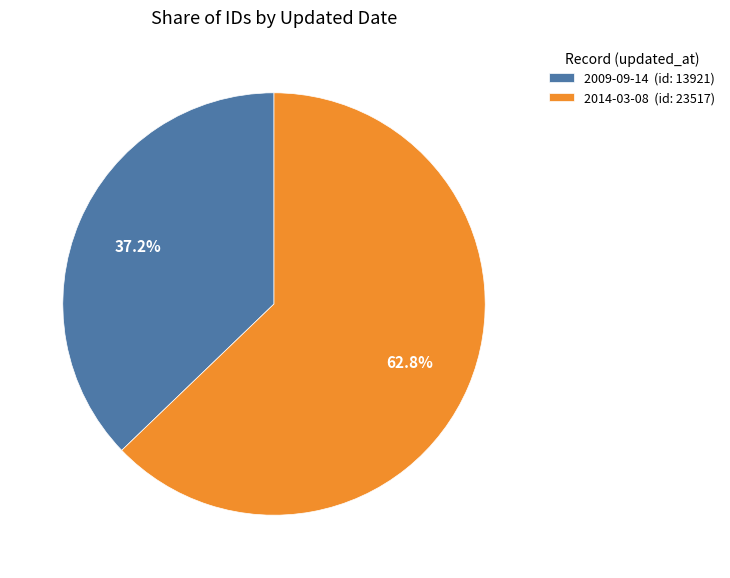

What percentage is NOT represented by 2009-09-14?

62.8%